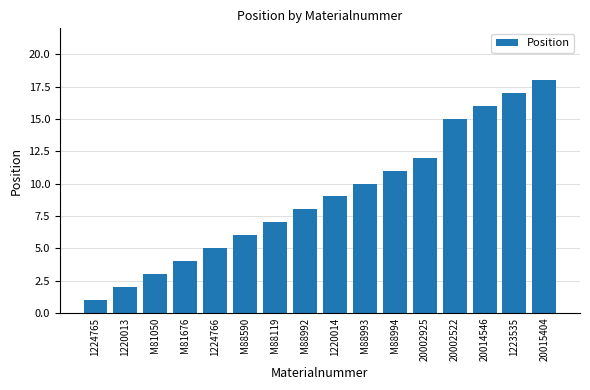

What is the ratio of the value at M81676 to the value at 20002522?

0.3